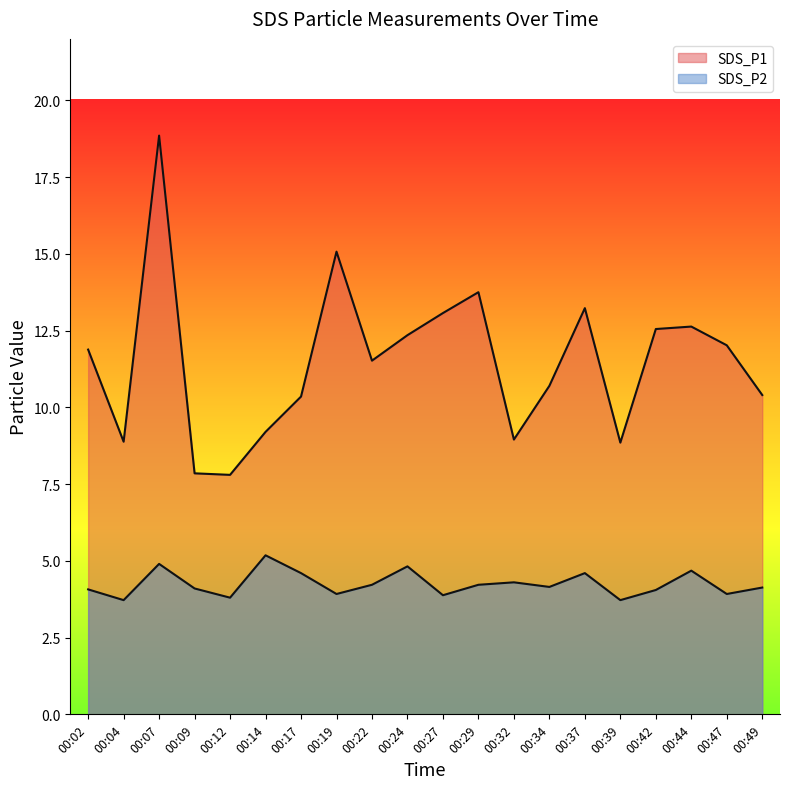

At how many categories does at least one series exceed 17?

1